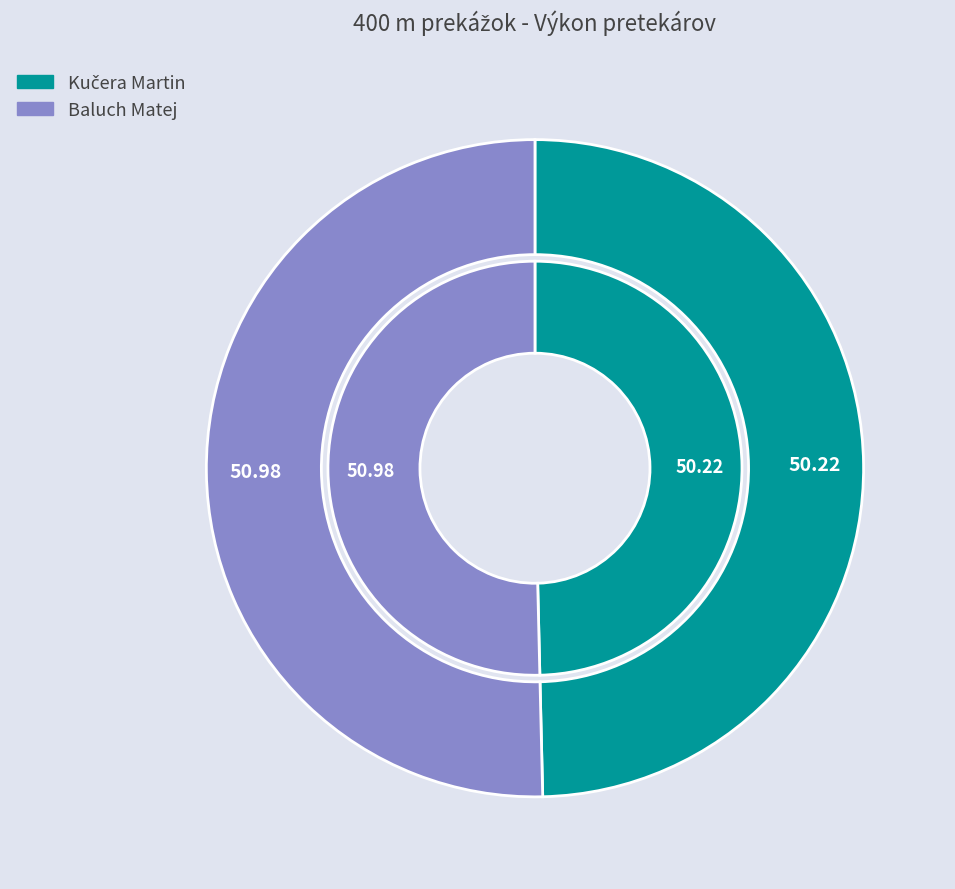

Which slice is the largest?

Baluch Matej